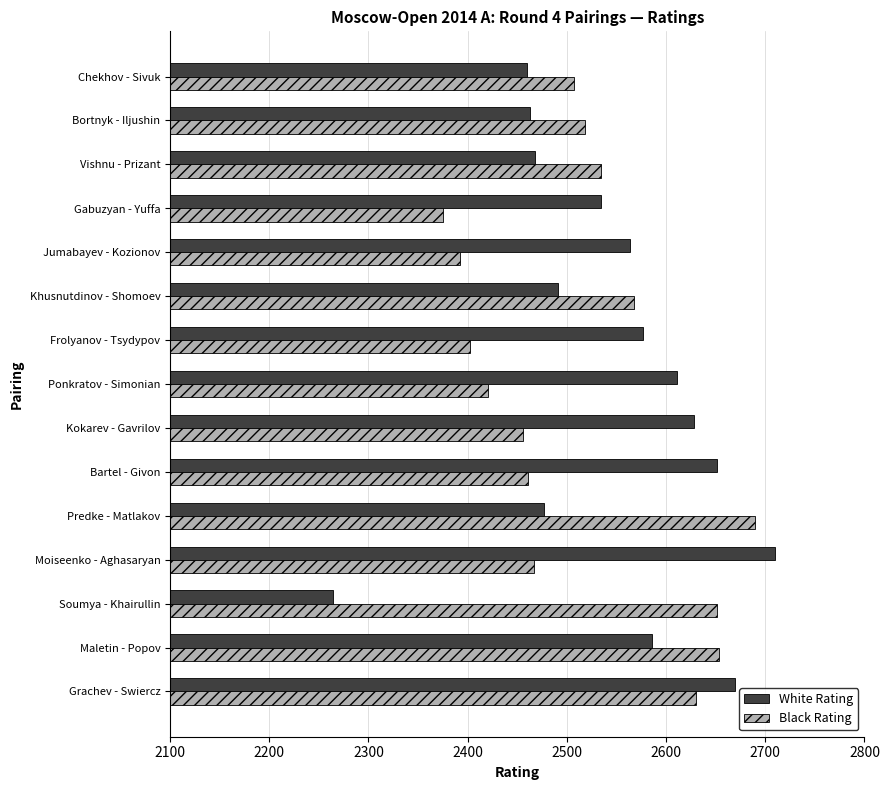

Which label corresponds to the smallest value in the chart?

Soumya - Khairullin